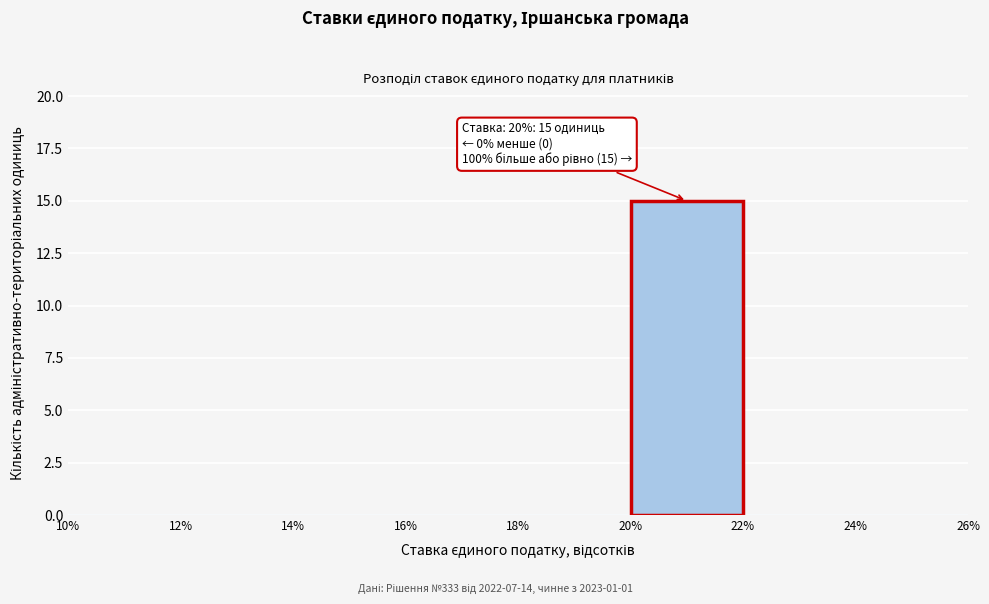

Which range on the x-axis has the tallest bar?

20% to 22%